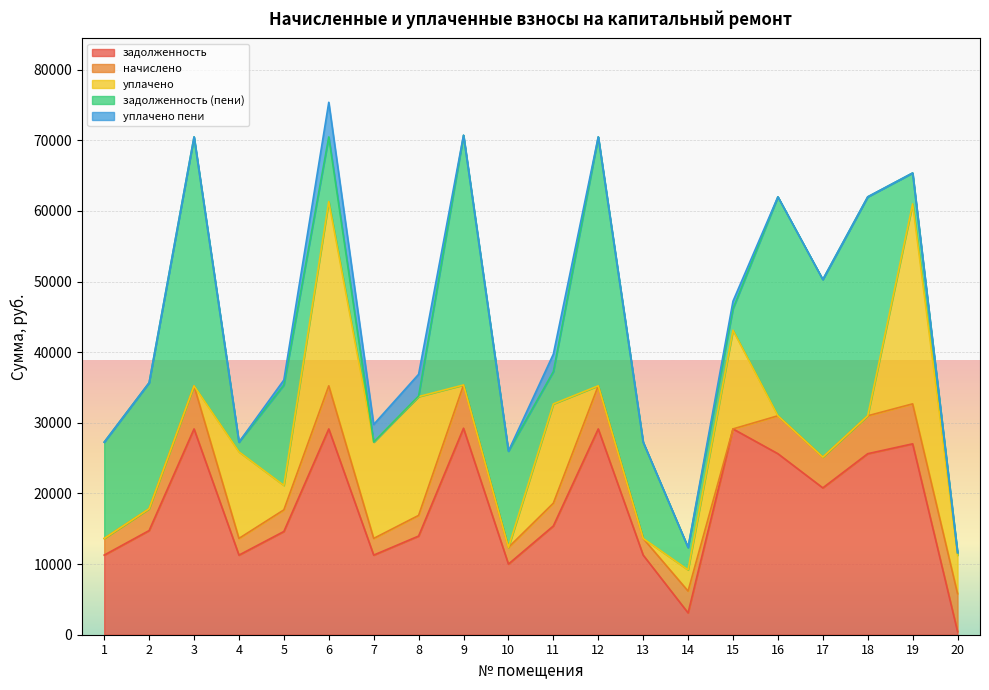

What is the maximum value for задолженность?

29235.6